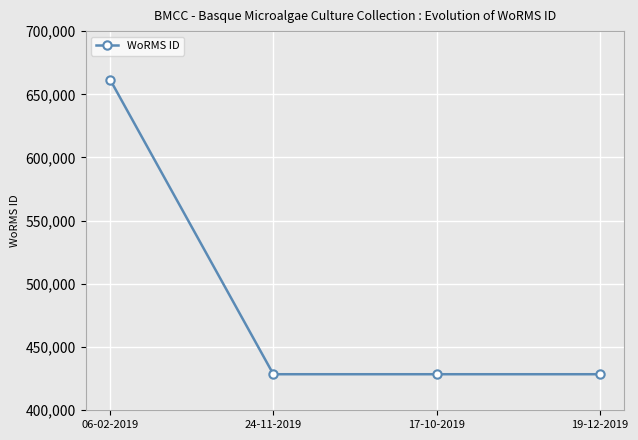

What position from the left is 06-02-2019?

1